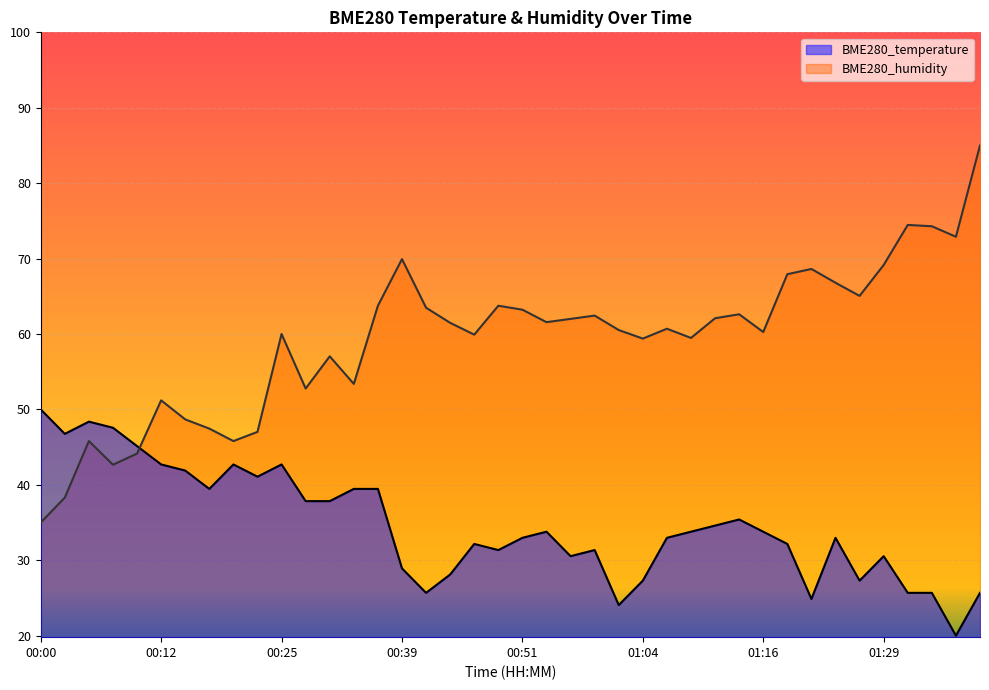

What is the sum of all BME280_humidity values?

2370.0